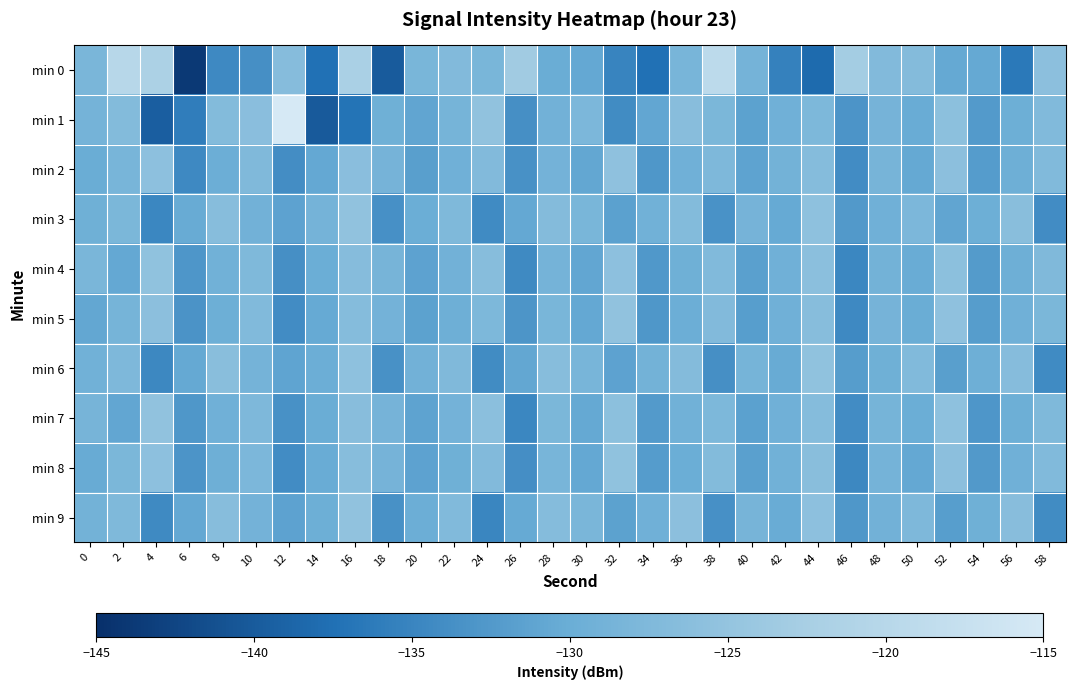

Reading left to right, list all the values displayed in this chart.

min 0: 0=-128.0	2=-120.0	4=-121.7	6=-143.9	8=-134.5	10=-133.6	12=-126.7	14=-137.5	16=-122.1	18=-139.9	20=-128.2	22=-127.1	24=-128.2	26=-123.4	28=-130.1	30=-130.6	32=-135.1	34=-137.5	36=-128.3	38=-119.1	40=-128.7	42=-135.4	44=-138.2	46=-122.9	48=-127.1	50=-126.9	52=-130.6	54=-130.5	56=-136.4	58=-126.0
min 1: 0=-128.8	2=-127.0	4=-139.5	6=-135.9	8=-127.0	10=-126.2	12=-115.1	14=-140.0	16=-137.1	18=-129.4	20=-131.0	22=-128.5	24=-125.3	26=-133.7	28=-129.1	30=-127.8	32=-134.2	34=-130.9	36=-126.4	38=-128.0	40=-131.5	42=-129.3	44=-127.7	46=-133.1	48=-128.6	50=-130.2	52=-125.8	54=-132.4	56=-129.7	58=-127.2
min 2: 0=-130.1	2=-128.3	4=-125.7	6=-134.5	8=-129.8	10=-127.4	12=-133.9	14=-130.6	16=-126.2	18=-128.7	20=-131.8	22=-129.4	24=-127.1	26=-133.5	28=-128.9	30=-130.8	32=-125.5	34=-132.7	36=-129.3	38=-127.6	40=-131.2	42=-129.0	44=-126.8	46=-134.1	48=-128.4	50=-130.5	52=-125.9	54=-132.2	56=-129.6	58=-127.3
min 3: 0=-129.5	2=-127.9	4=-134.8	6=-130.3	8=-126.6	10=-129.1	12=-131.4	14=-128.8	16=-125.2	18=-133.6	20=-129.9	22=-127.5	24=-134.3	26=-130.7	28=-126.9	30=-128.2	32=-131.6	34=-129.2	36=-127.0	38=-133.3	40=-128.7	42=-130.4	44=-125.6	46=-132.5	48=-129.4	50=-127.8	52=-131.0	54=-129.7	56=-126.3	58=-134.0
min 4: 0=-128.1	2=-130.6	4=-125.4	6=-132.9	8=-129.2	10=-127.5	12=-133.7	14=-130.0	16=-126.7	18=-128.4	20=-131.3	22=-129.1	24=-126.5	26=-134.4	28=-128.8	30=-130.9	32=-125.7	34=-132.6	36=-129.5	38=-127.2	40=-131.7	42=-129.3	44=-126.1	46=-134.8	48=-129.0	50=-130.2	52=-125.8	54=-132.3	56=-129.6	58=-127.4
min 5: 0=-130.8	2=-128.5	4=-125.9	6=-133.2	8=-129.7	10=-127.3	12=-134.1	14=-130.4	16=-126.8	18=-128.9	20=-131.5	22=-129.6	24=-127.7	26=-133.0	28=-128.2	30=-130.7	32=-125.3	34=-132.8	36=-129.8	38=-127.1	40=-131.9	42=-129.4	44=-126.6	46=-134.5	48=-128.6	50=-130.1	52=-125.5	54=-132.0	56=-129.3	58=-127.9
min 6: 0=-129.2	2=-127.6	4=-134.6	6=-130.5	8=-126.3	10=-128.8	12=-131.1	14=-129.8	16=-125.6	18=-133.4	20=-129.1	22=-127.4	24=-134.2	26=-130.8	28=-126.5	30=-128.3	32=-131.4	34=-129.0	36=-126.9	38=-133.7	40=-128.5	42=-130.3	44=-125.4	46=-132.1	48=-129.5	50=-127.2	52=-131.8	54=-129.6	56=-126.7	58=-134.3
min 7: 0=-128.4	2=-130.9	4=-125.2	6=-132.7	8=-129.4	10=-127.6	12=-133.5	14=-130.1	16=-126.4	18=-128.7	20=-131.2	22=-128.9	24=-126.1	26=-134.7	28=-128.0	30=-130.5	32=-125.8	34=-132.4	36=-129.2	38=-127.7	40=-131.6	42=-129.3	44=-126.8	46=-134.0	48=-128.5	50=-130.0	52=-125.6	54=-132.9	56=-129.7	58=-127.5
min 8: 0=-130.3	2=-128.0	4=-125.7	6=-133.1	8=-129.6	10=-127.8	12=-134.0	14=-130.2	16=-126.5	18=-128.6	20=-131.4	22=-129.5	24=-127.1	26=-133.8	28=-128.3	30=-130.6	32=-125.4	34=-132.2	36=-129.9	38=-127.0	40=-131.7	42=-129.2	44=-126.3	46=-134.6	48=-128.8	50=-130.7	52=-125.9	54=-132.5	56=-129.4	58=-127.3
min 9: 0=-129.0	2=-127.5	4=-134.4	6=-130.7	8=-126.6	10=-128.9	12=-131.3	14=-129.7	16=-125.3	18=-133.5	20=-129.8	22=-127.2	24=-134.9	26=-130.4	28=-126.8	30=-128.1	32=-131.5	34=-129.3	36=-126.0	38=-133.6	40=-128.4	42=-130.2	44=-125.7	46=-132.8	48=-129.1	50=-127.6	52=-131.9	54=-129.5	56=-126.4	58=-134.2